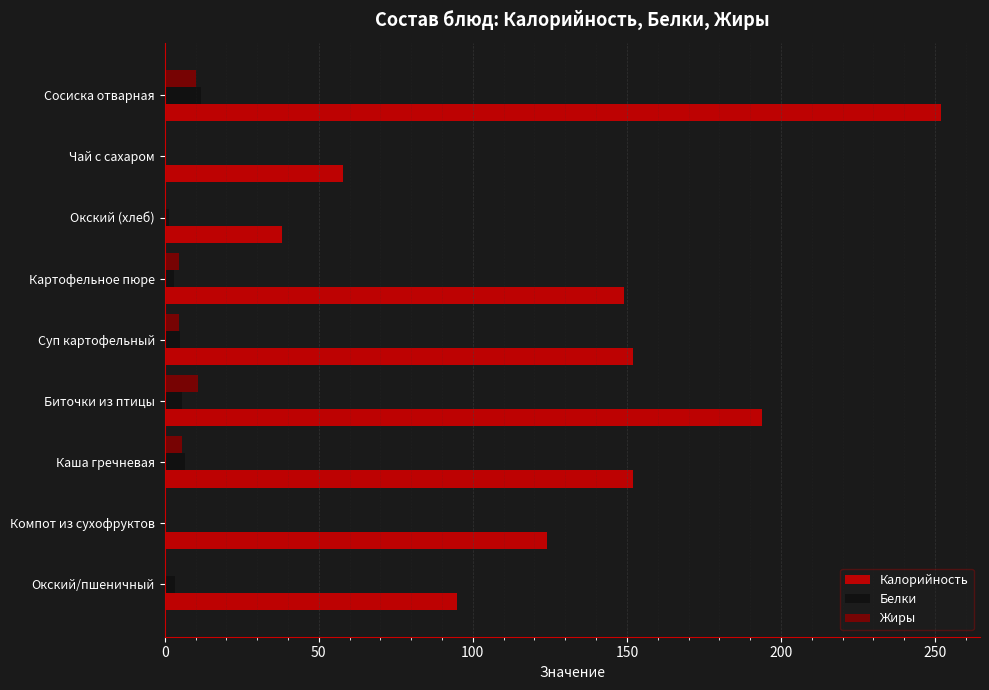

Count the number of categories in the chart.

9